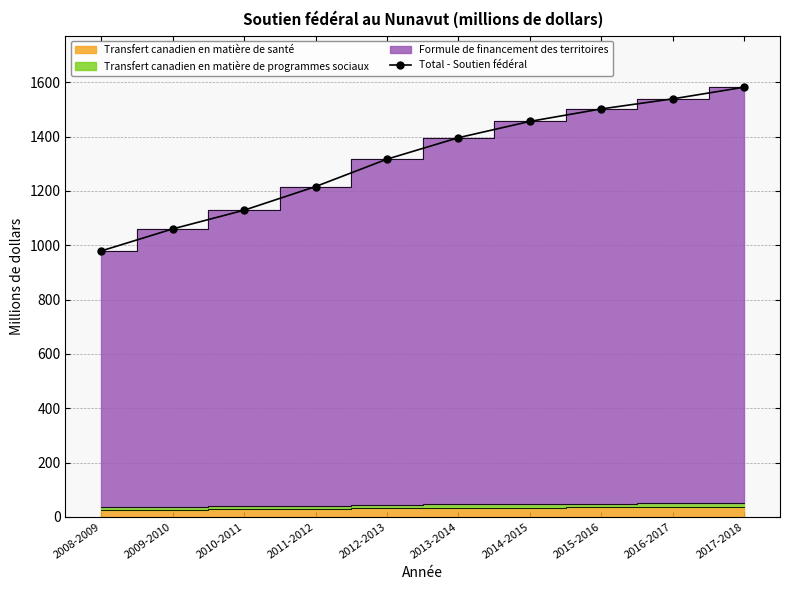

What is the ratio of the value at 2009-2010 to the value at 2010-2011?

0.9